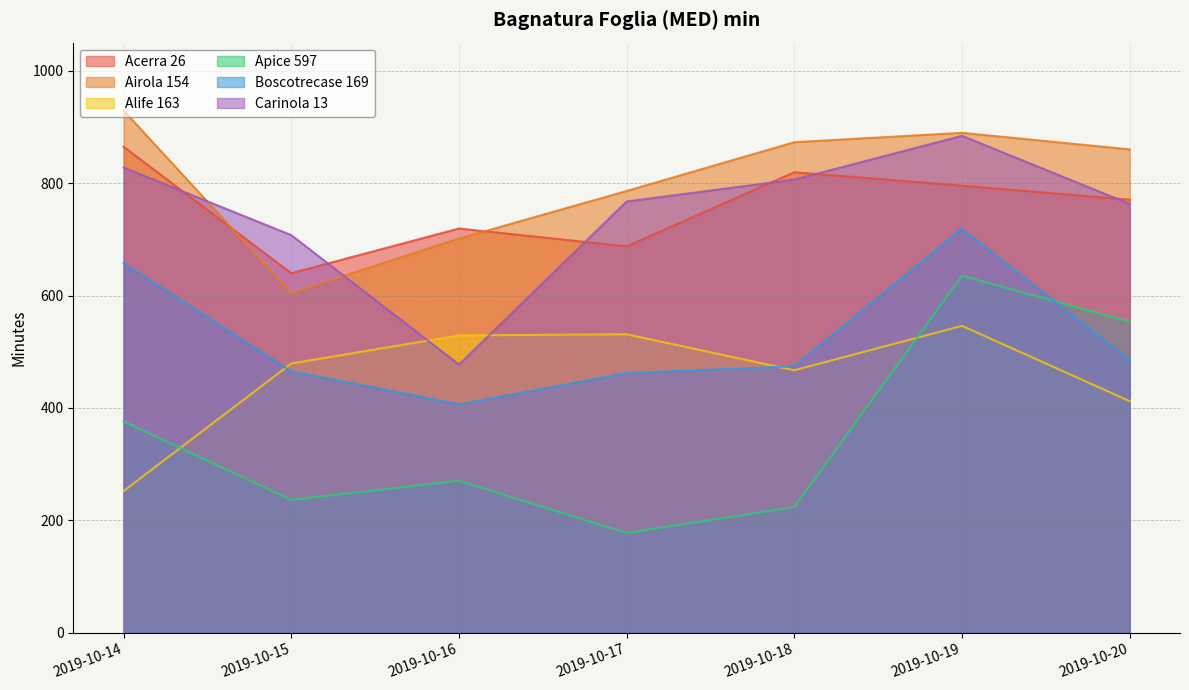

At 2019-10-14, list the series in order from largest to smallest.

Airola 154, Acerra 26, Carinola 13, Boscotrecase 169, Apice 597, Alife 163